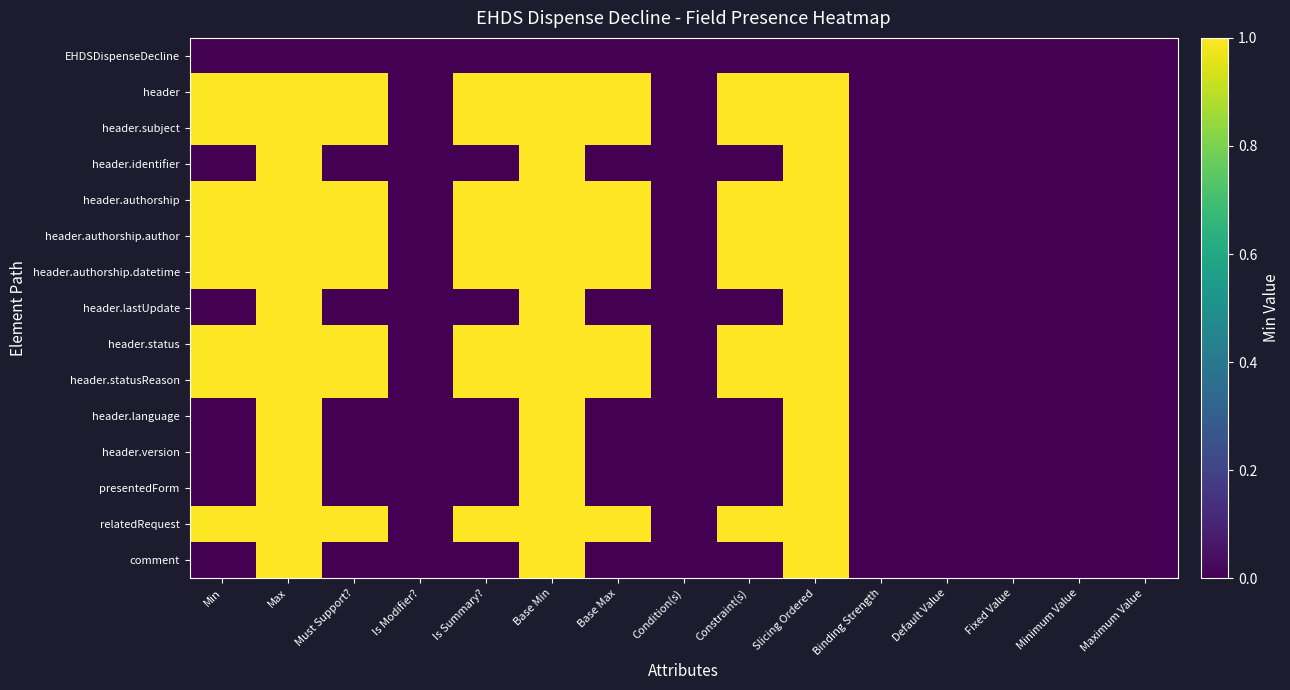

Reading right to left, list all the values displayed in this chart.

EHDSDispenseDecline: Maximum Value=0	Minimum Value=0	Fixed Value=0	Default Value=0	Binding Strength=0	Slicing Ordered=0	Constraint(s)=0	Condition(s)=0	Base Max=0	Base Min=0	Is Summary?=0	Is Modifier?=0	Must Support?=0	Max=0	Min=0
header: Maximum Value=0	Minimum Value=0	Fixed Value=0	Default Value=0	Binding Strength=0	Slicing Ordered=1	Constraint(s)=1	Condition(s)=0	Base Max=1	Base Min=1	Is Summary?=1	Is Modifier?=0	Must Support?=1	Max=1	Min=1
header.subject: Maximum Value=0	Minimum Value=0	Fixed Value=0	Default Value=0	Binding Strength=0	Slicing Ordered=1	Constraint(s)=1	Condition(s)=0	Base Max=1	Base Min=1	Is Summary?=1	Is Modifier?=0	Must Support?=1	Max=1	Min=1
header.identifier: Maximum Value=0	Minimum Value=0	Fixed Value=0	Default Value=0	Binding Strength=0	Slicing Ordered=1	Constraint(s)=0	Condition(s)=0	Base Max=0	Base Min=1	Is Summary?=0	Is Modifier?=0	Must Support?=0	Max=1	Min=0
header.authorship: Maximum Value=0	Minimum Value=0	Fixed Value=0	Default Value=0	Binding Strength=0	Slicing Ordered=1	Constraint(s)=1	Condition(s)=0	Base Max=1	Base Min=1	Is Summary?=1	Is Modifier?=0	Must Support?=1	Max=1	Min=1
header.authorship.author: Maximum Value=0	Minimum Value=0	Fixed Value=0	Default Value=0	Binding Strength=0	Slicing Ordered=1	Constraint(s)=1	Condition(s)=0	Base Max=1	Base Min=1	Is Summary?=1	Is Modifier?=0	Must Support?=1	Max=1	Min=1
header.authorship.datetime: Maximum Value=0	Minimum Value=0	Fixed Value=0	Default Value=0	Binding Strength=0	Slicing Ordered=1	Constraint(s)=1	Condition(s)=0	Base Max=1	Base Min=1	Is Summary?=1	Is Modifier?=0	Must Support?=1	Max=1	Min=1
header.lastUpdate: Maximum Value=0	Minimum Value=0	Fixed Value=0	Default Value=0	Binding Strength=0	Slicing Ordered=1	Constraint(s)=0	Condition(s)=0	Base Max=0	Base Min=1	Is Summary?=0	Is Modifier?=0	Must Support?=0	Max=1	Min=0
header.status: Maximum Value=0	Minimum Value=0	Fixed Value=0	Default Value=0	Binding Strength=0	Slicing Ordered=1	Constraint(s)=1	Condition(s)=0	Base Max=1	Base Min=1	Is Summary?=1	Is Modifier?=0	Must Support?=1	Max=1	Min=1
header.statusReason: Maximum Value=0	Minimum Value=0	Fixed Value=0	Default Value=0	Binding Strength=0	Slicing Ordered=1	Constraint(s)=1	Condition(s)=0	Base Max=1	Base Min=1	Is Summary?=1	Is Modifier?=0	Must Support?=1	Max=1	Min=1
header.language: Maximum Value=0	Minimum Value=0	Fixed Value=0	Default Value=0	Binding Strength=0	Slicing Ordered=1	Constraint(s)=0	Condition(s)=0	Base Max=0	Base Min=1	Is Summary?=0	Is Modifier?=0	Must Support?=0	Max=1	Min=0
header.version: Maximum Value=0	Minimum Value=0	Fixed Value=0	Default Value=0	Binding Strength=0	Slicing Ordered=1	Constraint(s)=0	Condition(s)=0	Base Max=0	Base Min=1	Is Summary?=0	Is Modifier?=0	Must Support?=0	Max=1	Min=0
presentedForm: Maximum Value=0	Minimum Value=0	Fixed Value=0	Default Value=0	Binding Strength=0	Slicing Ordered=1	Constraint(s)=0	Condition(s)=0	Base Max=0	Base Min=1	Is Summary?=0	Is Modifier?=0	Must Support?=0	Max=1	Min=0
relatedRequest: Maximum Value=0	Minimum Value=0	Fixed Value=0	Default Value=0	Binding Strength=0	Slicing Ordered=1	Constraint(s)=1	Condition(s)=0	Base Max=1	Base Min=1	Is Summary?=1	Is Modifier?=0	Must Support?=1	Max=1	Min=1
comment: Maximum Value=0	Minimum Value=0	Fixed Value=0	Default Value=0	Binding Strength=0	Slicing Ordered=1	Constraint(s)=0	Condition(s)=0	Base Max=0	Base Min=1	Is Summary?=0	Is Modifier?=0	Must Support?=0	Max=1	Min=0